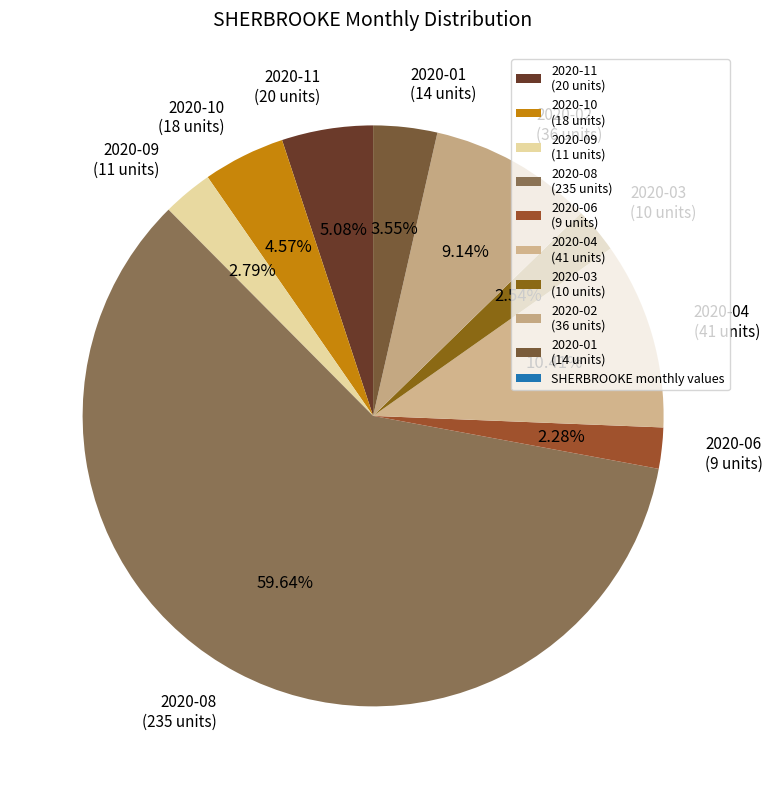

The 2020-08 slice represents 70% of the pie. True or false?

False